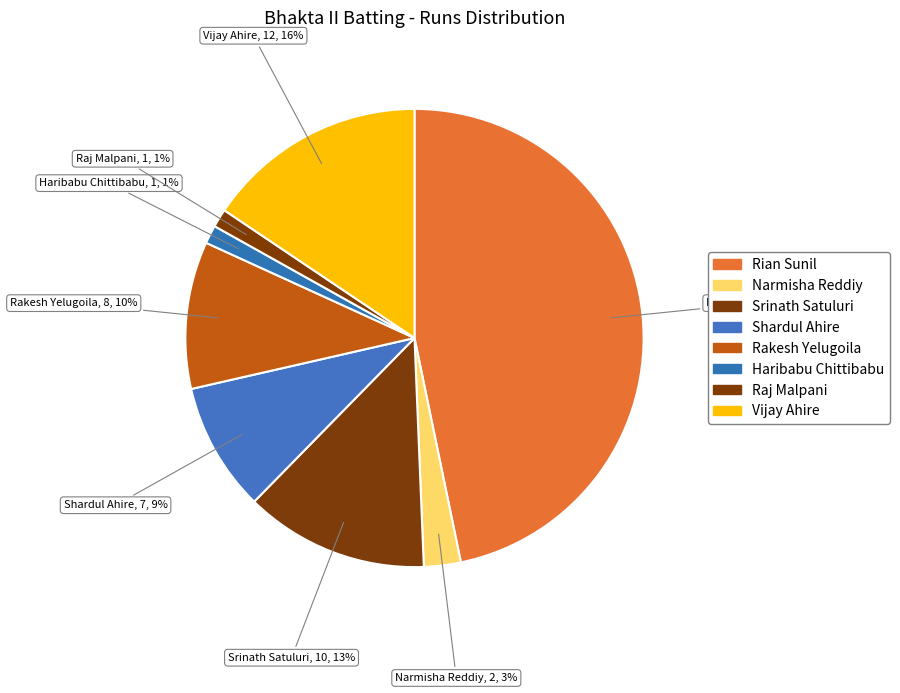

To the nearest percent, what is the difference between the largest and smallest slice percentages?

47%